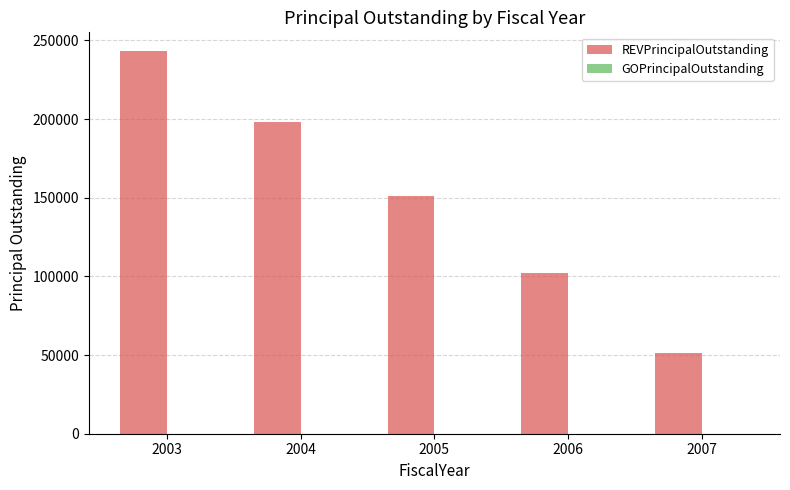

What is the change in value from 2005 to 2006?

-49000